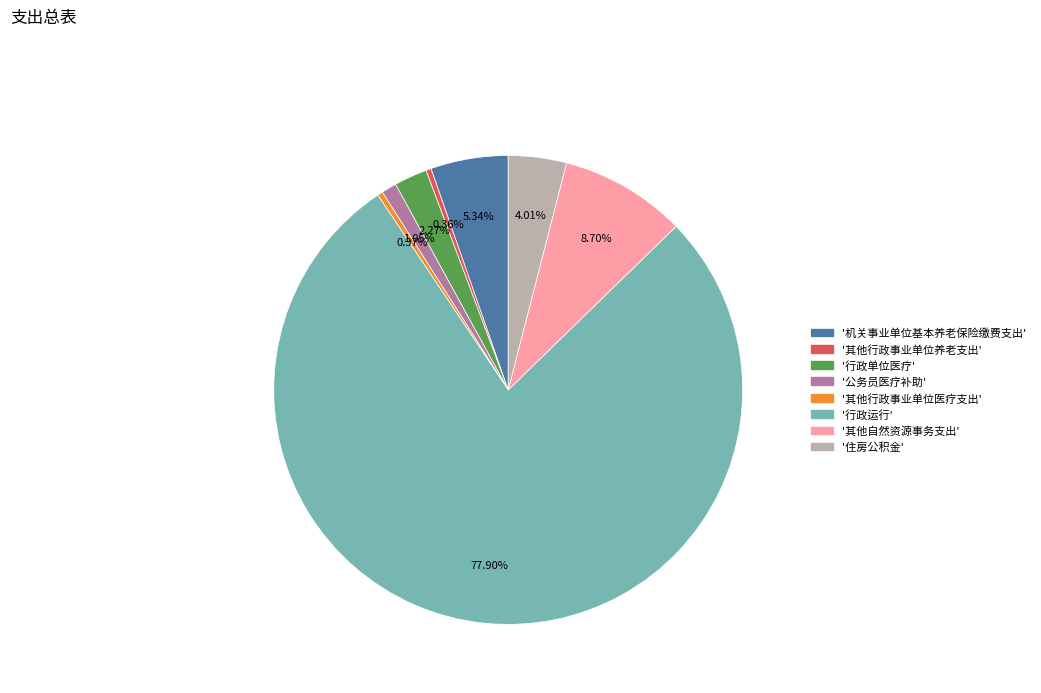

Which category has the biggest portion of the pie?

'行政运行'